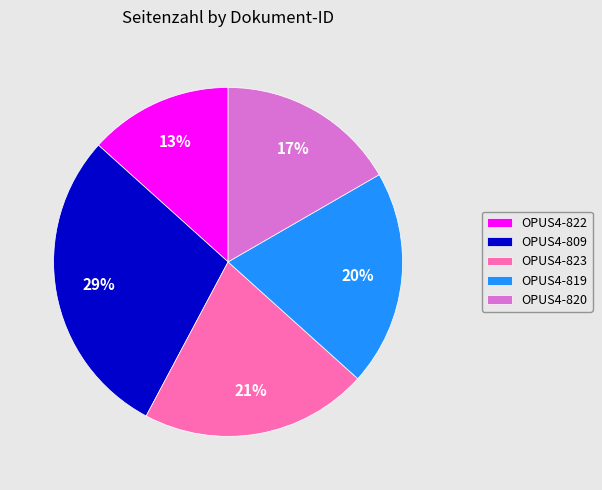

To the nearest percent, what portion does OPUS4-823 represent?

21%